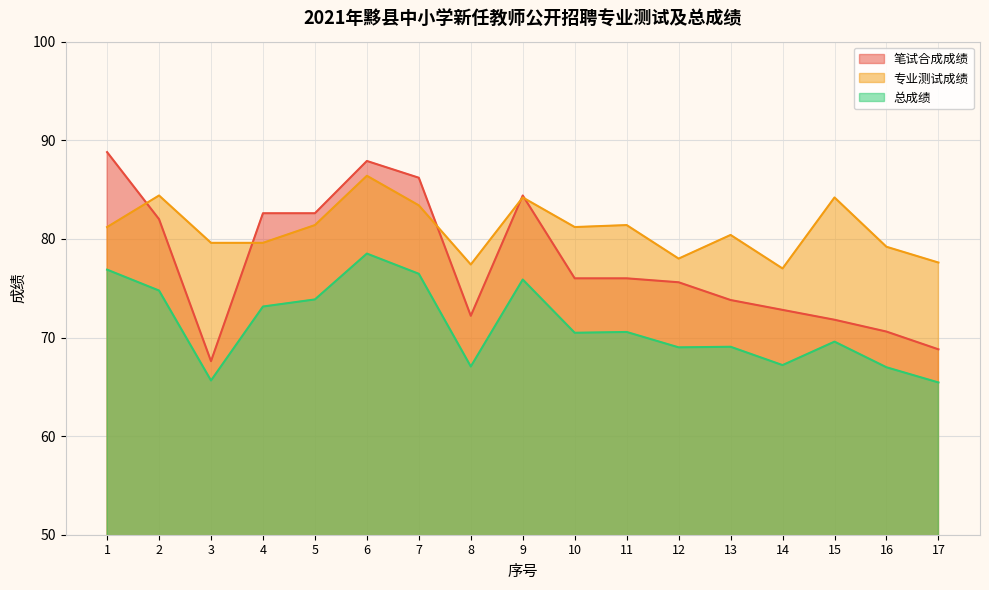

Reading right to left, transcribe all the data shown in this chart.

笔试合成成绩: 68.8	70.6	71.8	72.8	73.8	75.6	76.0	76.0	84.4	72.2	86.2	87.9	82.6	82.6	67.6	82.0	88.8
专业测试成绩: 77.6	79.2	84.2	77.0	80.4	78.0	81.4	81.2	84.2	77.4	83.4	86.4	81.4	79.6	79.6	84.4	81.2
总成绩: 65.4	67.0	69.6	67.2	69.1	69.0	70.6	70.5	75.9	67.1	76.5	78.5	73.9	73.1	65.6	74.8	76.9